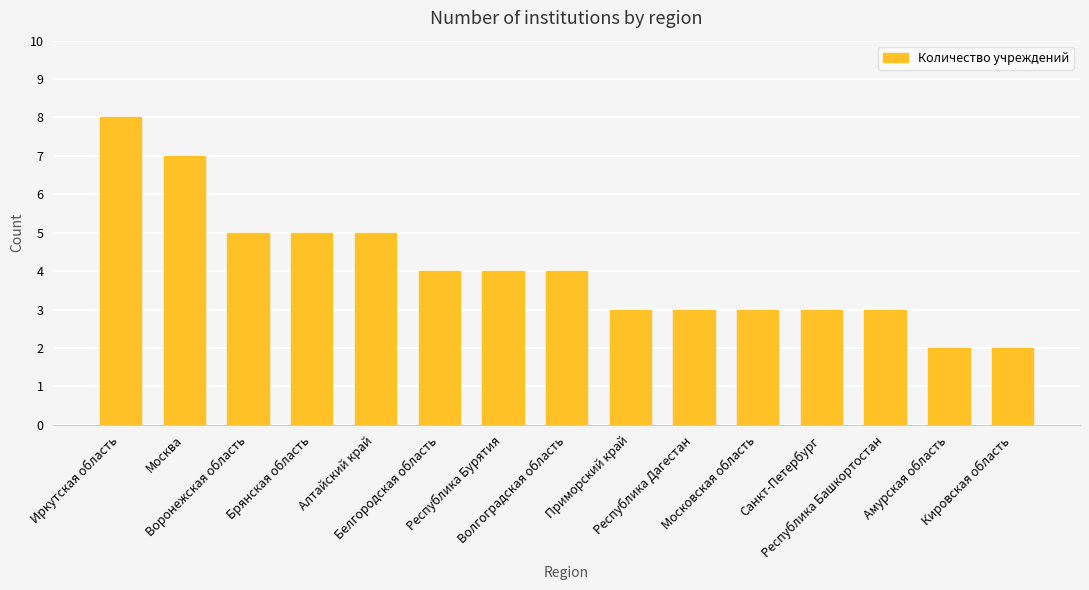

How many bars are there in total?

15